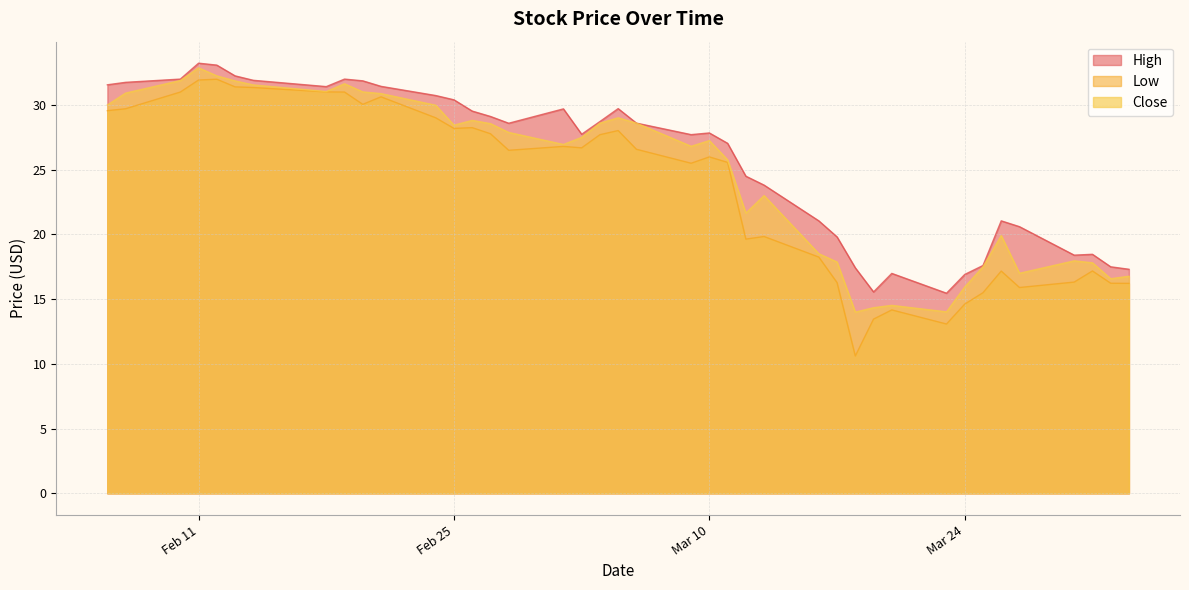

The Low series shows 16.2 at 2020-04-02. True or false?

True